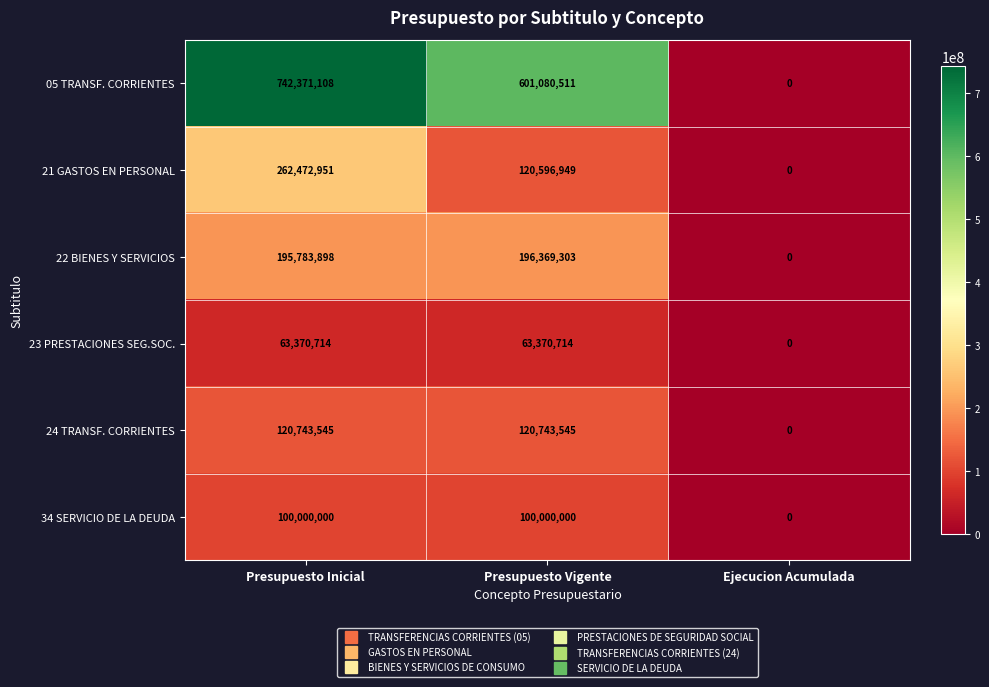

What is the difference between the 22 BIENES Y SERVICIOS values at Ejecucion Acumulada and Presupuesto Vigente?

196369303